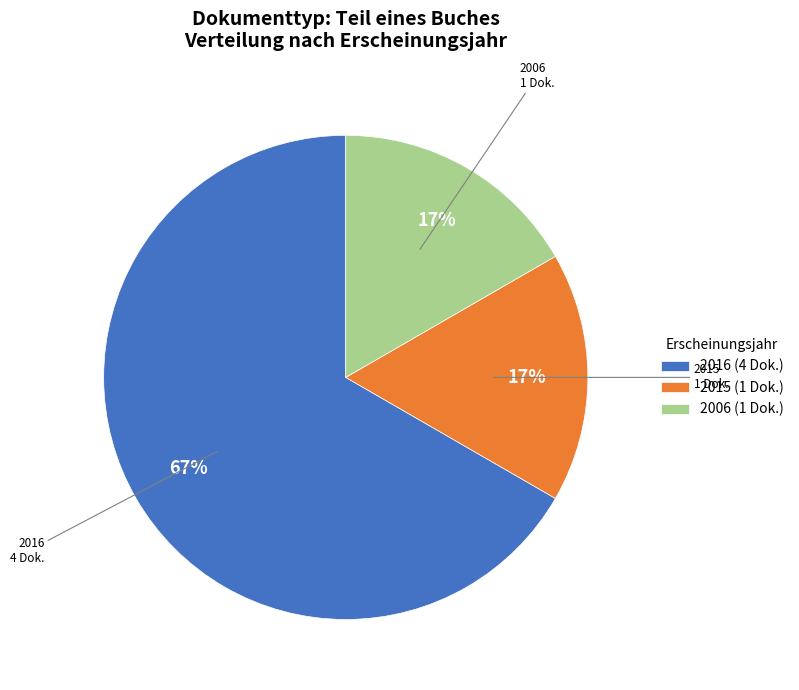

Approximately how many times larger is the value at 2006 (1 Dok.) compared to 2015 (1 Dok.)?

1.0